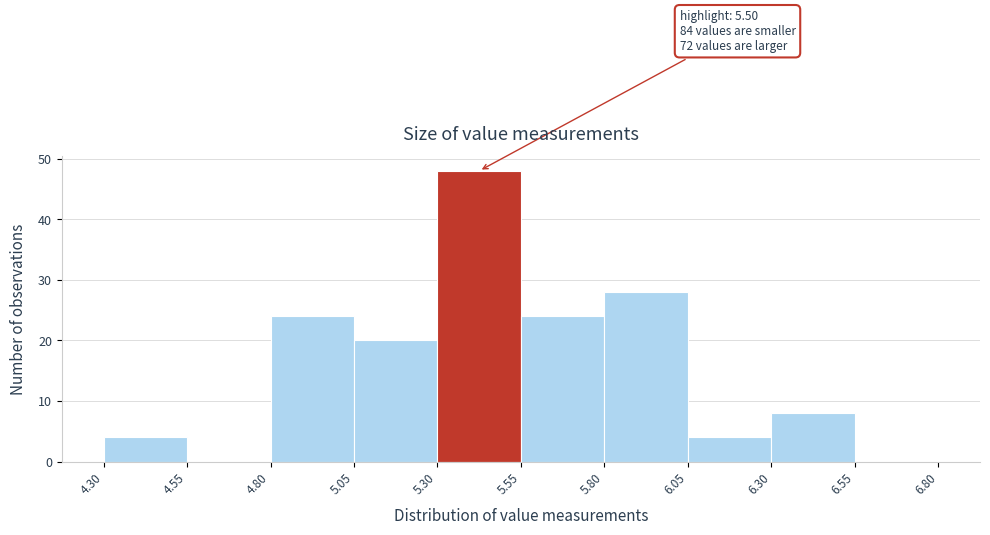

Over which range of the x-axis is the bar tallest?

5.30 to 5.55